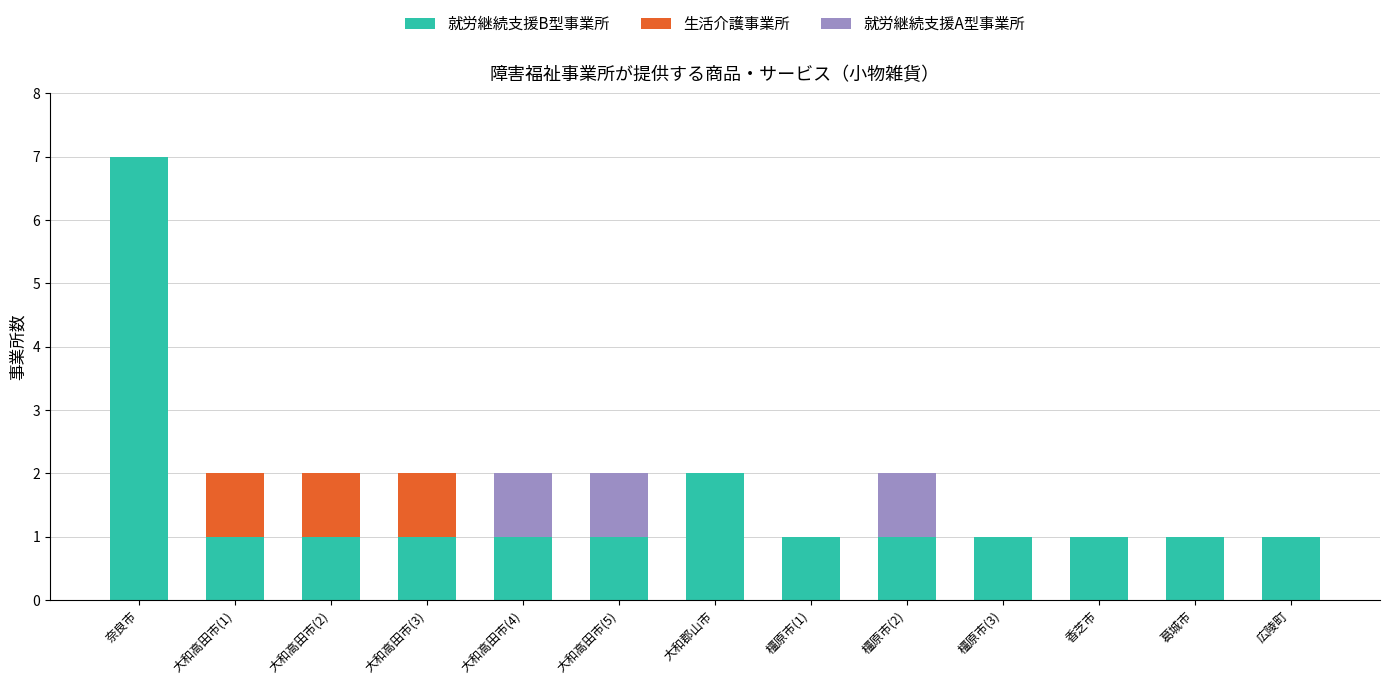

The value of 就労継続支援B型事業所 at 大和高田市(1) is 1. True or false?

True